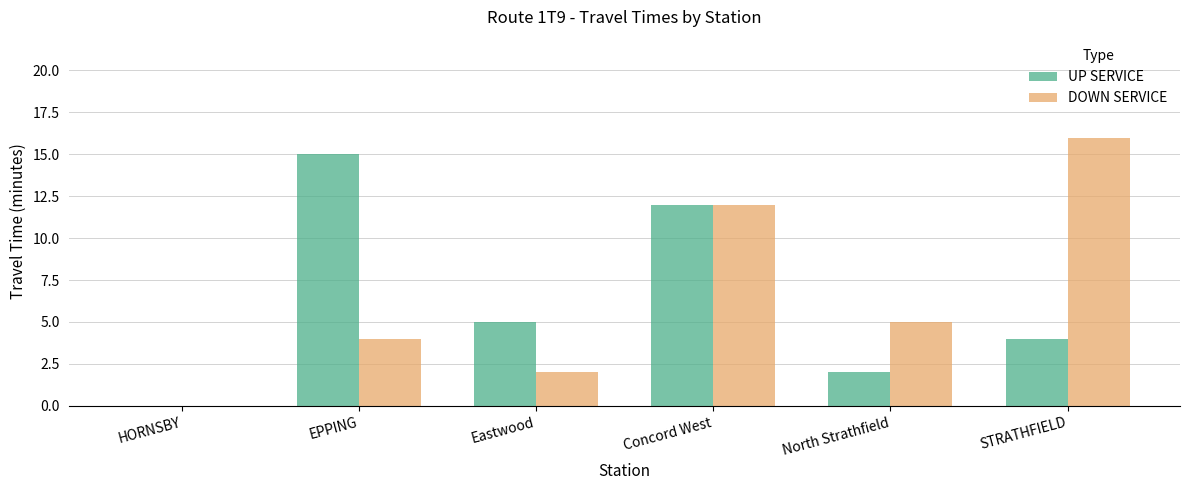

At which category is the sum across all series the highest?

Concord West